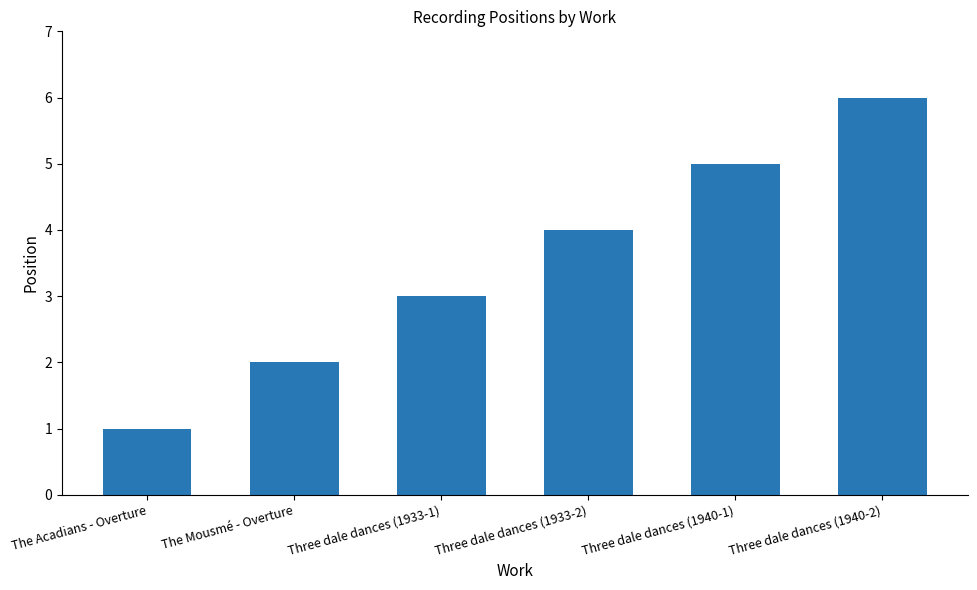

Which has a higher value, Three dale dances (1940-2) or Three dale dances (1933-1)?

Three dale dances (1940-2)